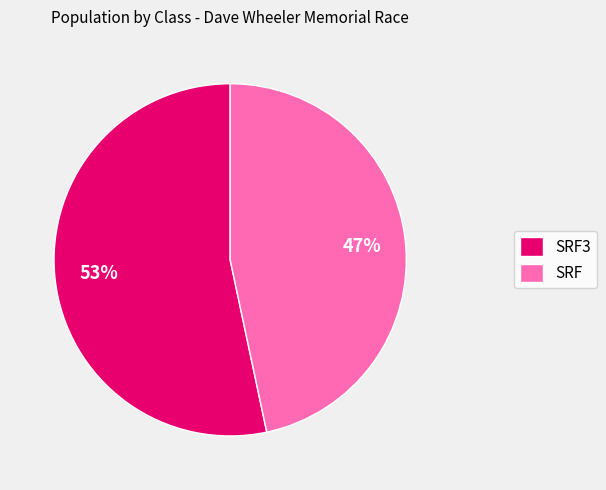

How many slices are in this pie chart?

2